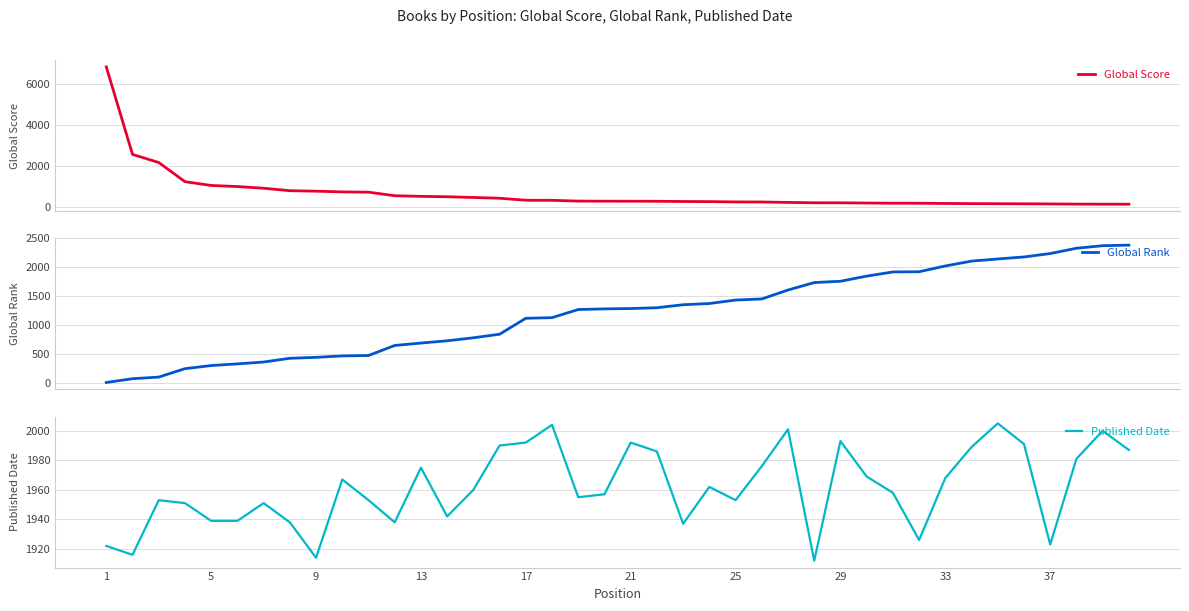

What is the maximum value for Global Score?

6817